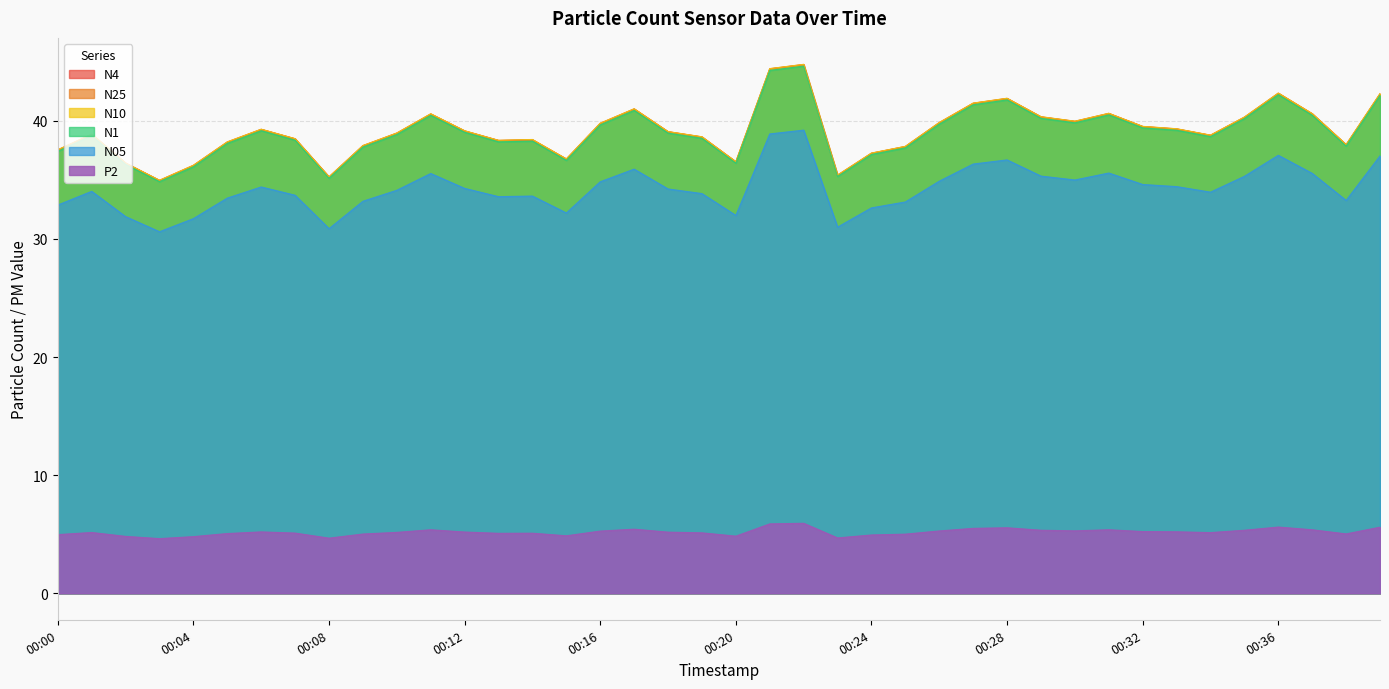

List the labels in order of N05 value, smallest first.

00:03, 00:08, 00:23, 00:04, 00:02, 00:20, 00:15, 00:24, 00:00, 00:25, 00:09, 00:38, 00:05, 00:13, 00:14, 00:07, 00:19, 00:34, 00:01, 00:10, 00:18, 00:12, 00:06, 00:33, 00:32, 00:16, 00:26, 00:30, 00:35, 00:29, 00:11, 00:37, 00:31, 00:17, 00:27, 00:28, 00:39, 00:36, 00:21, 00:22